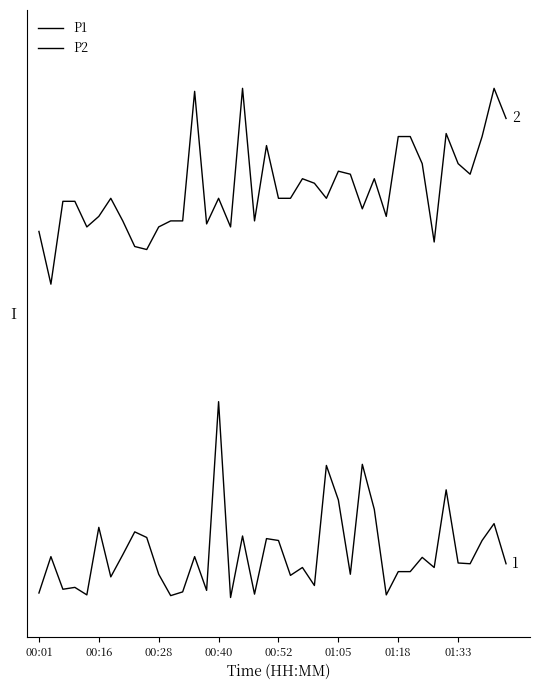

Does the chart have visible grid lines?

No